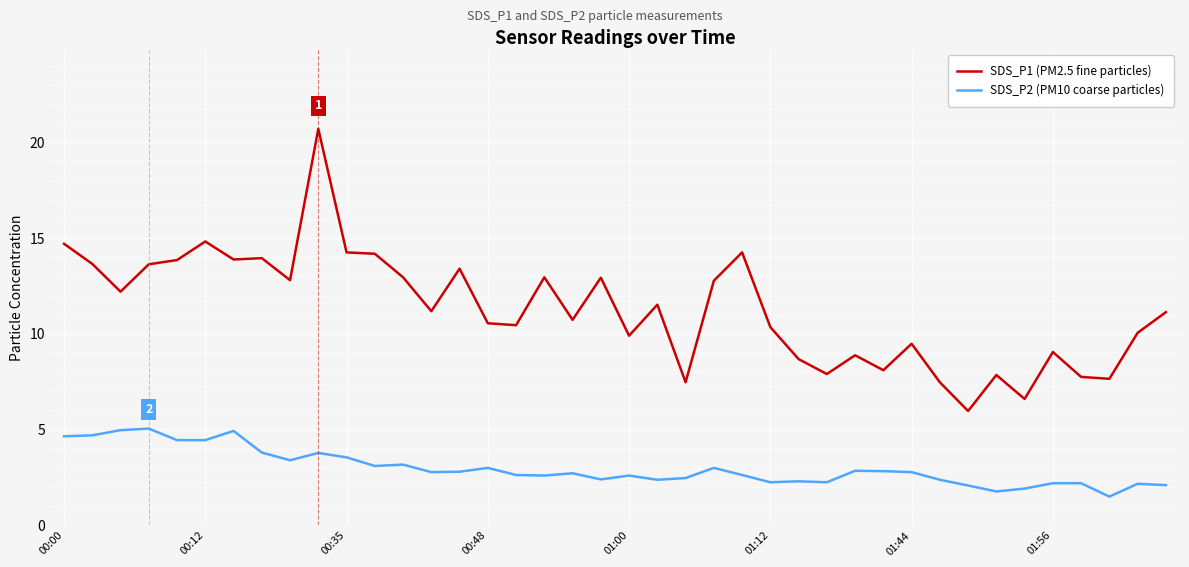

How many series are shown in this chart?

2